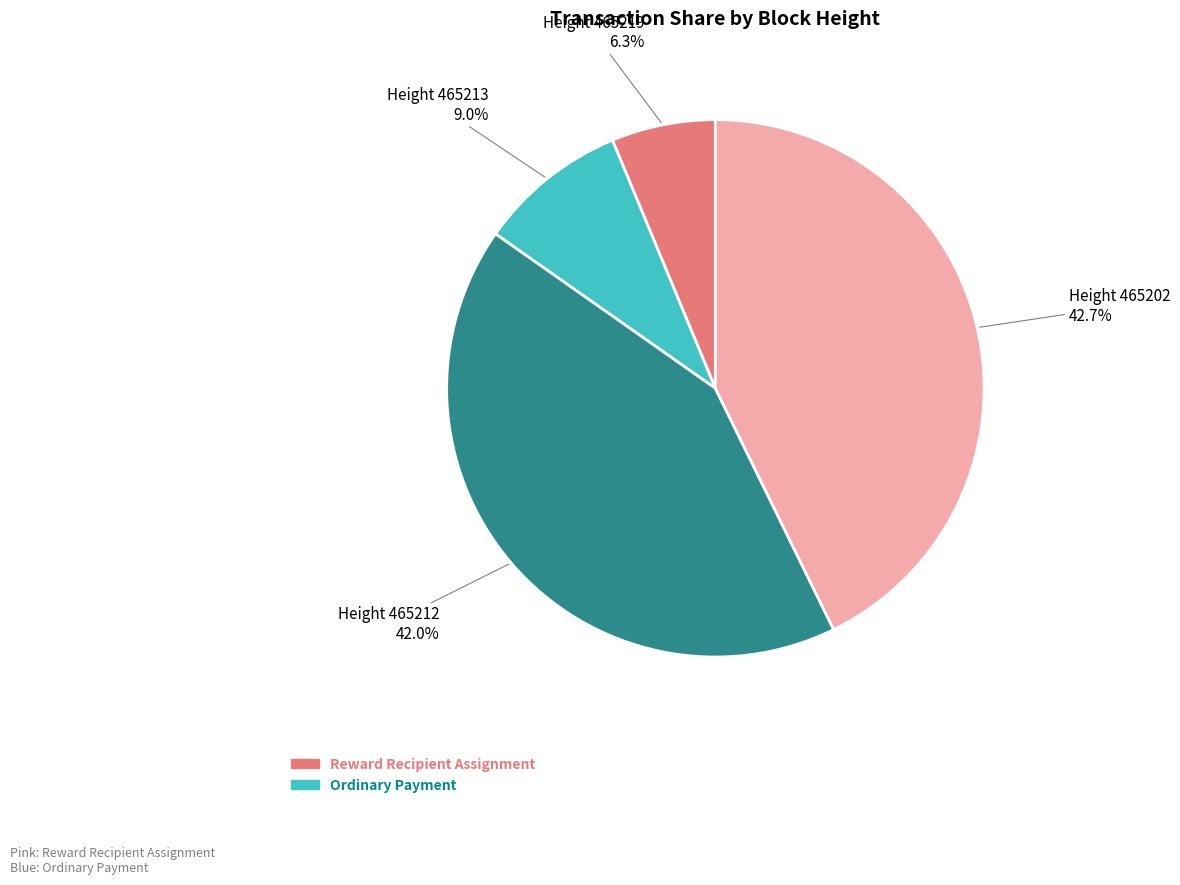

Is there any slice that represents more than half of the pie?

No